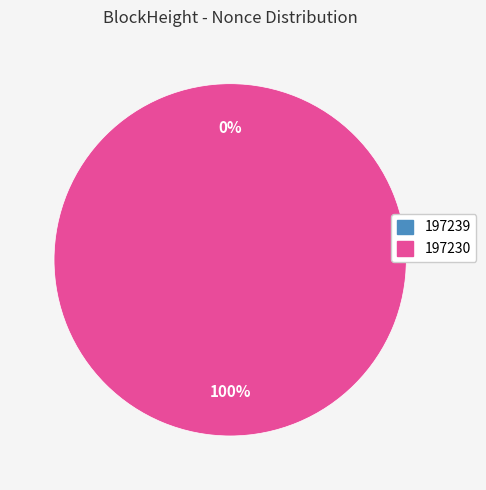

How many slices are in this pie chart?

2